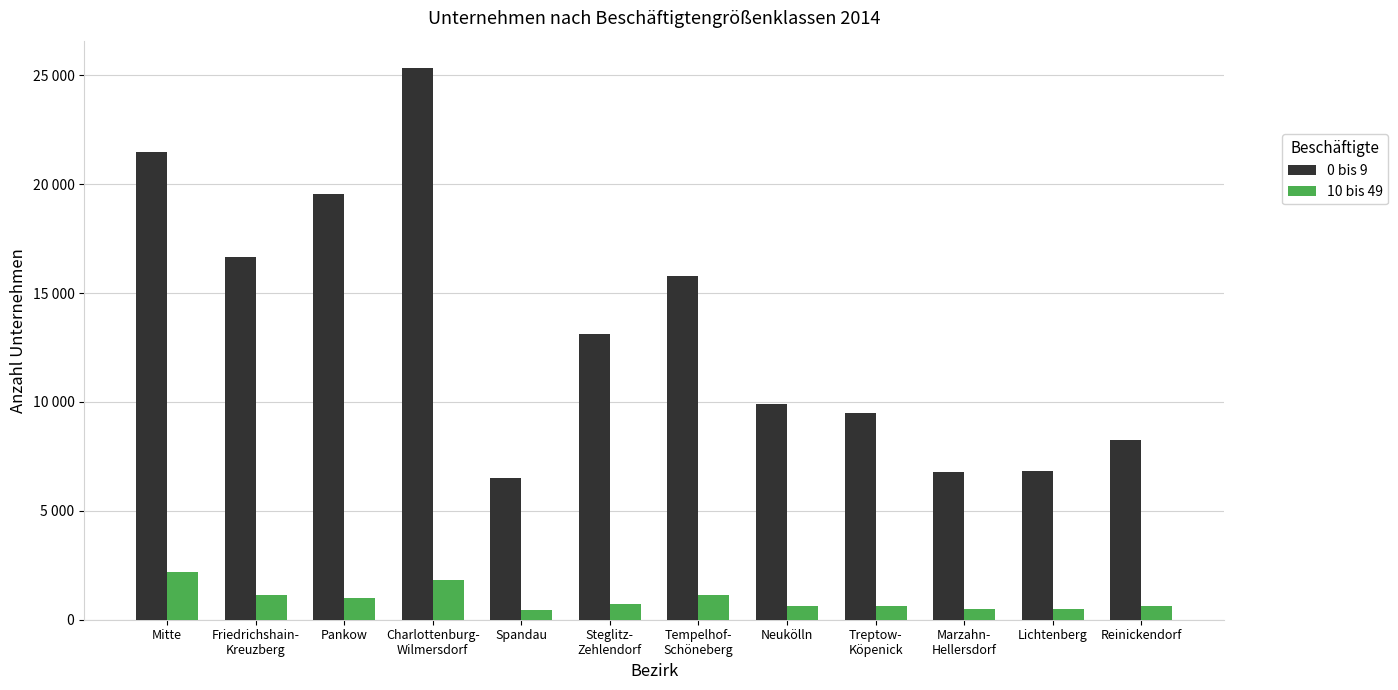

What is the total value across all series at Friedrichshain-
Kreuzberg?

17785